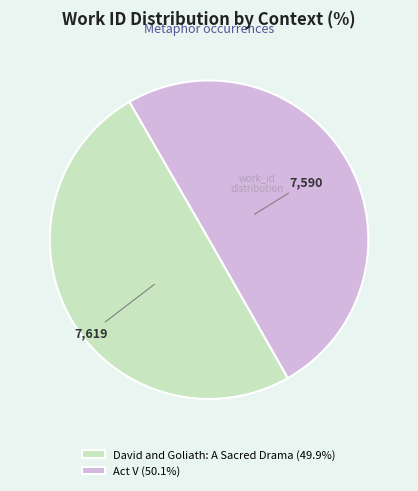

Count the number of slices in the pie.

2